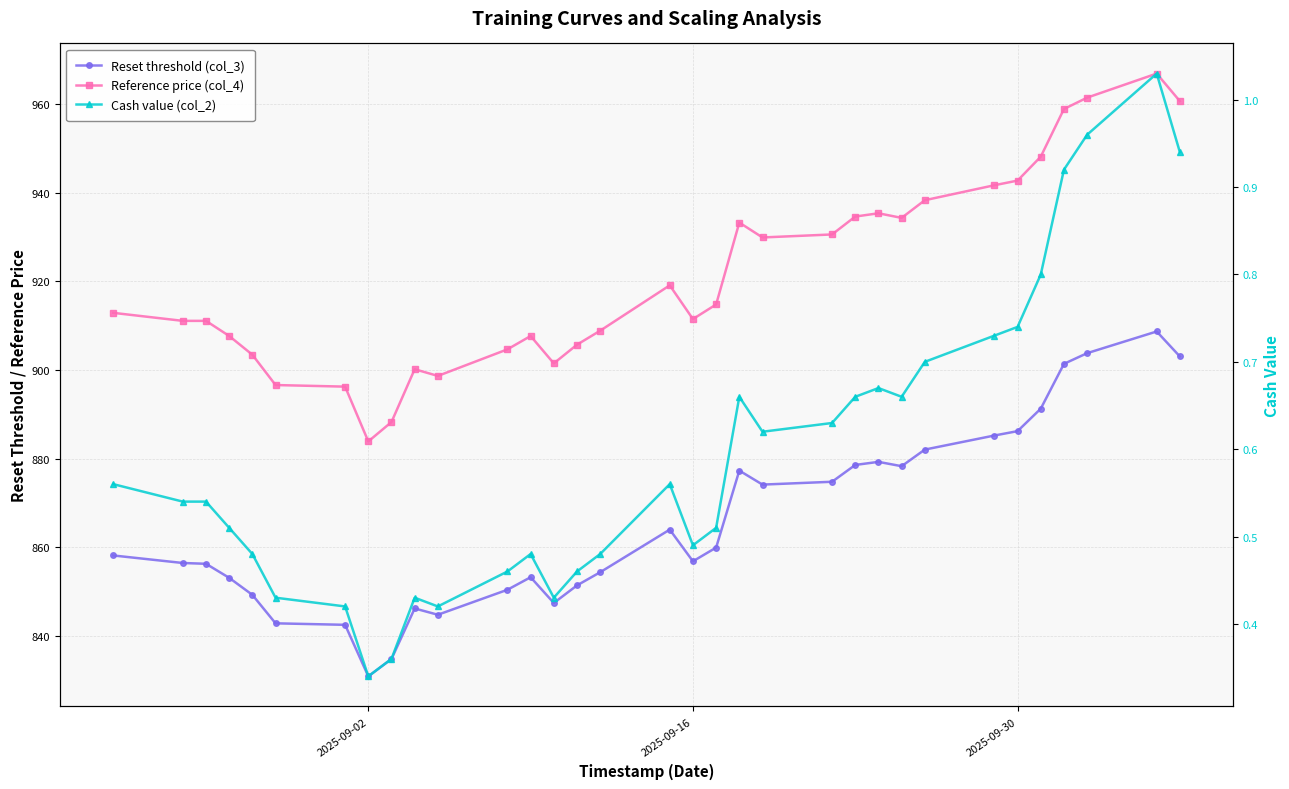

True or false: Cash value (col_2) has a value of 0.7 at 10.

False